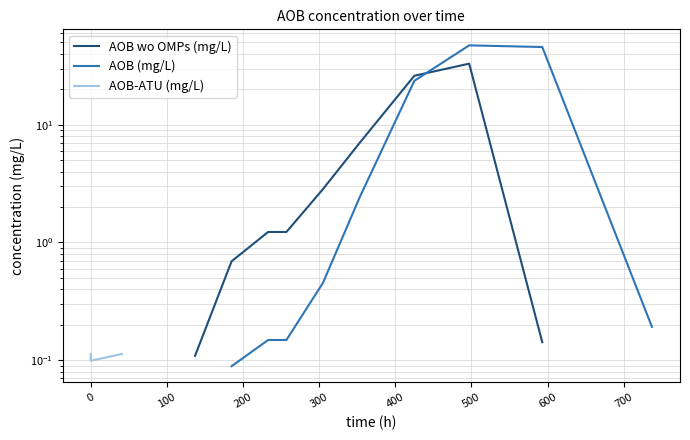

How many interior local peaks does the AOB wo OMPs (mg/L) series have?

1